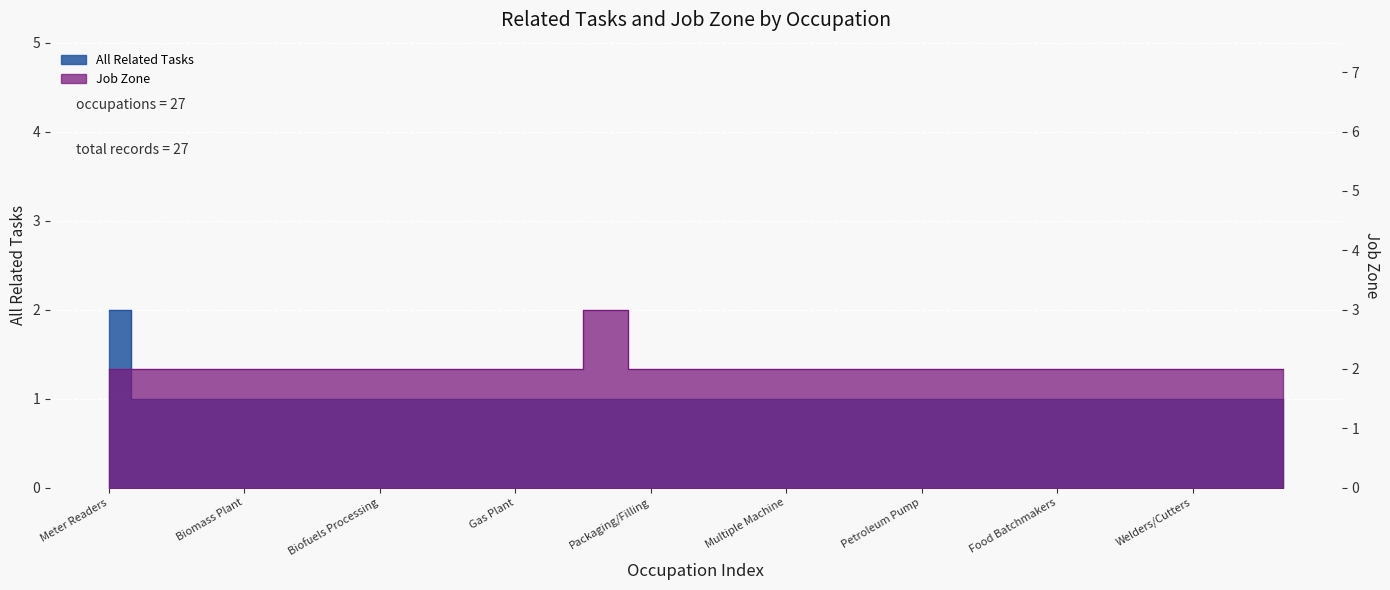

How many distinct data groups are displayed?

2